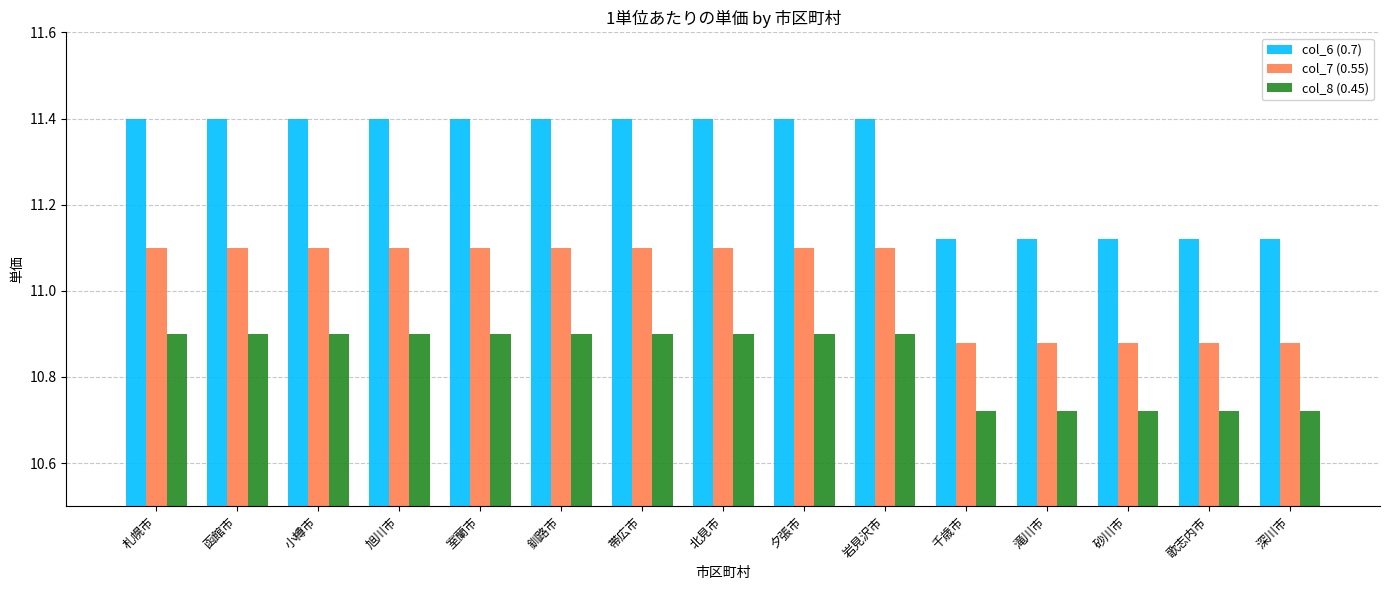

What is the maximum value shown in the chart?

11.4